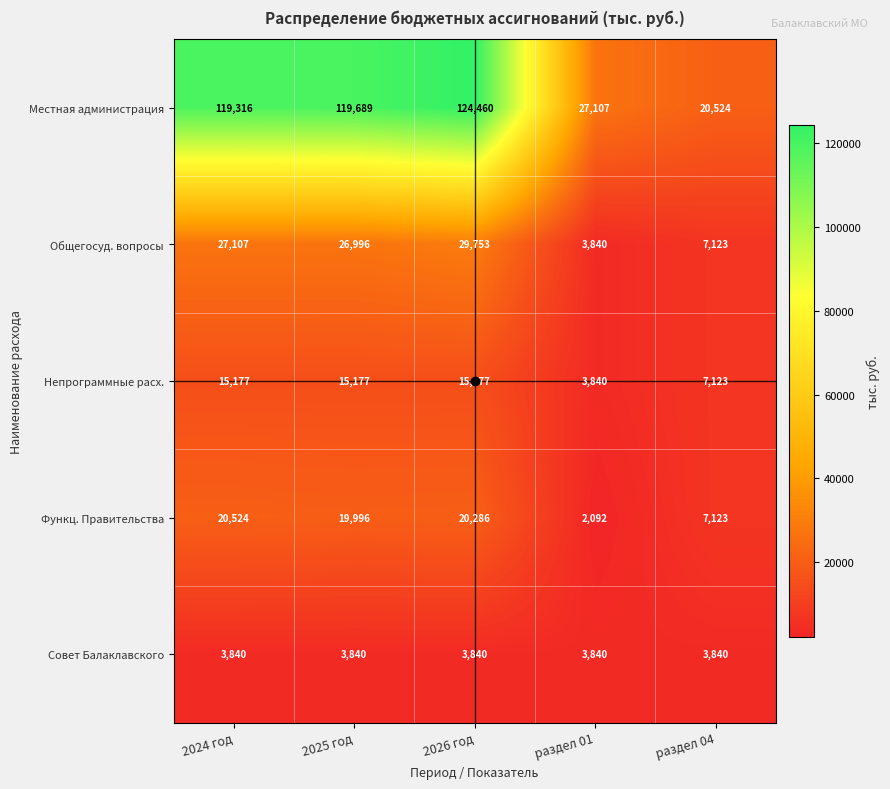

What is the sum of all Непрограммные расх. values?

56494